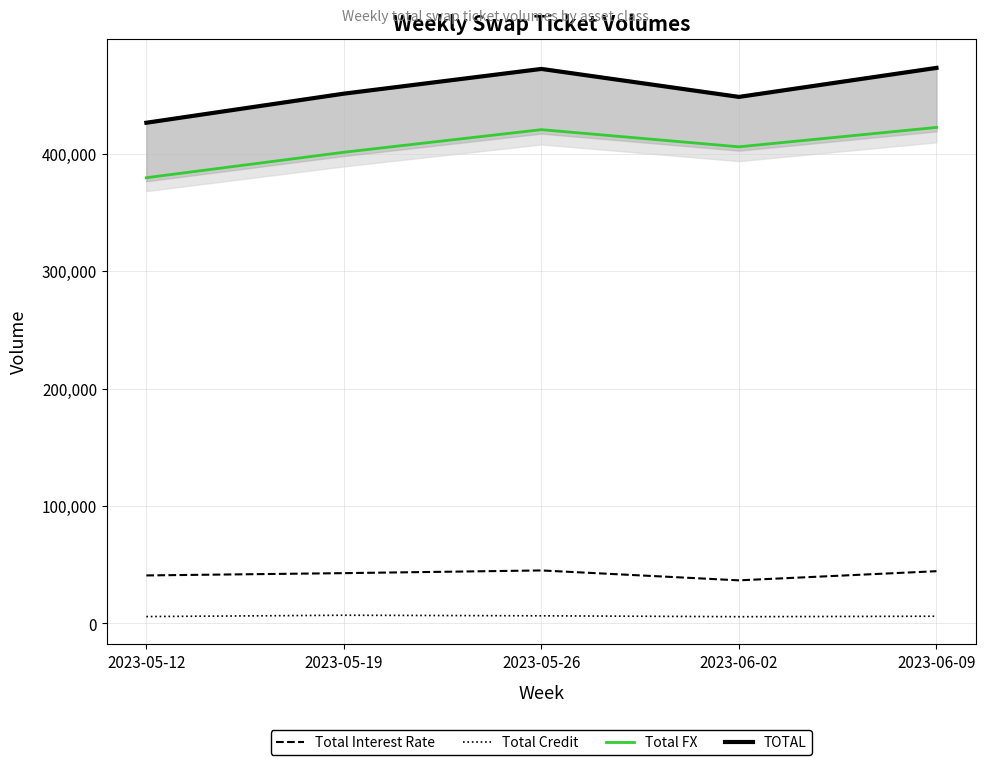

Does the chart display data point markers on the line(s)?

No